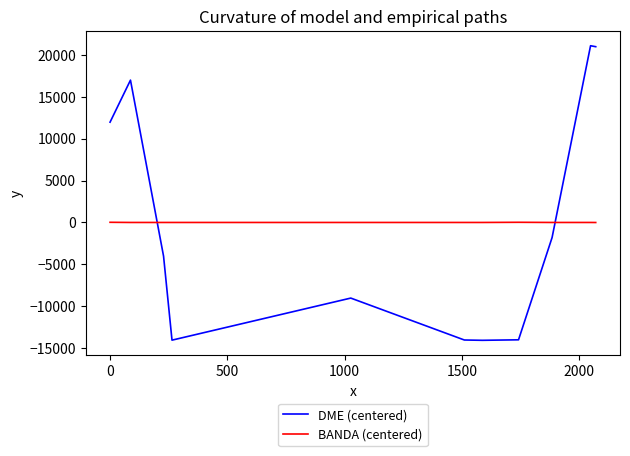

What is the minimum value for DME (centered)?

-14060.6